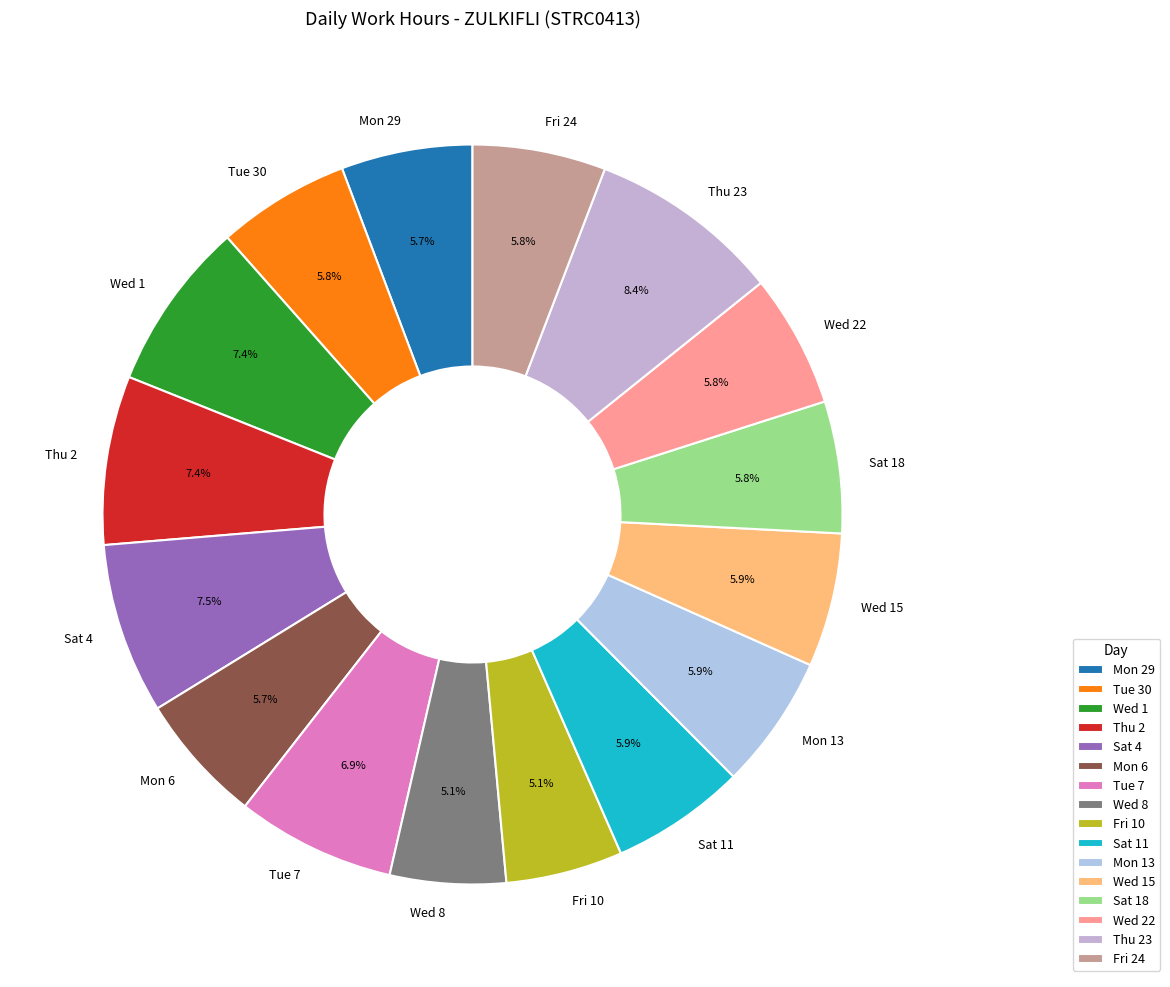

Does Wed 22 account for over 50% of the chart?

No